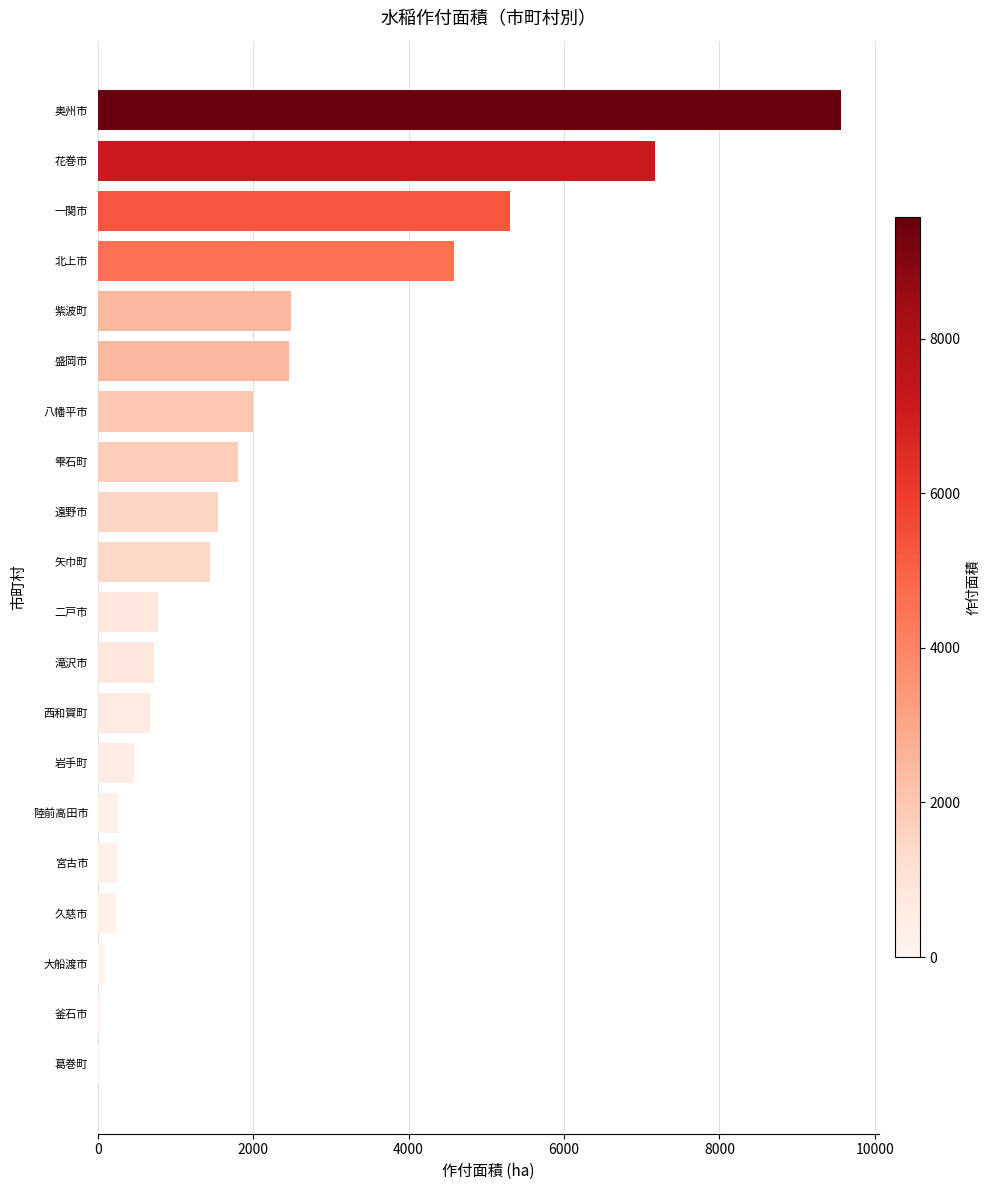

How many bars are there in total?

20